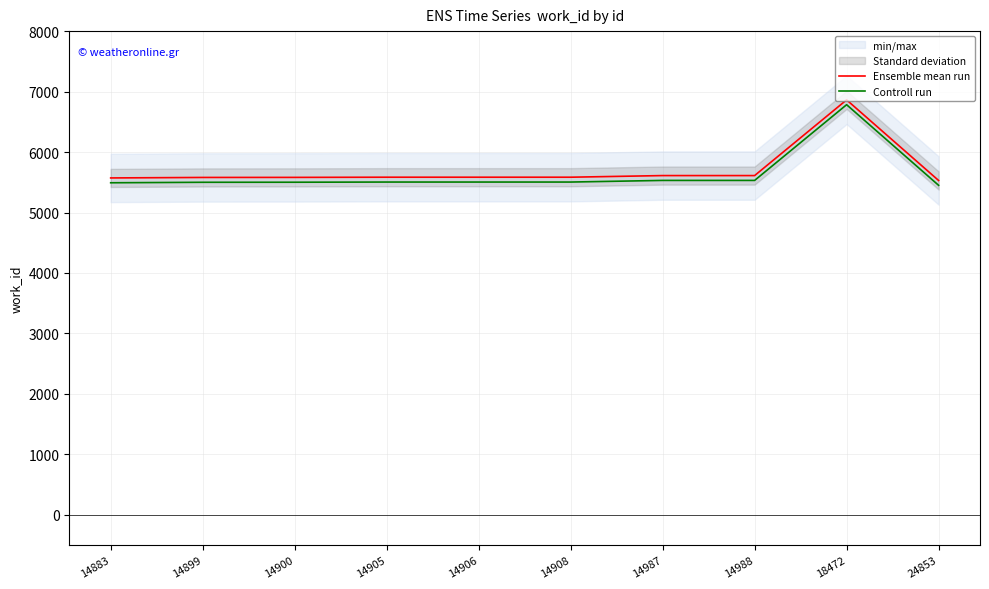

Is it true that Ensemble mean run equals 2424 at 14908?

False